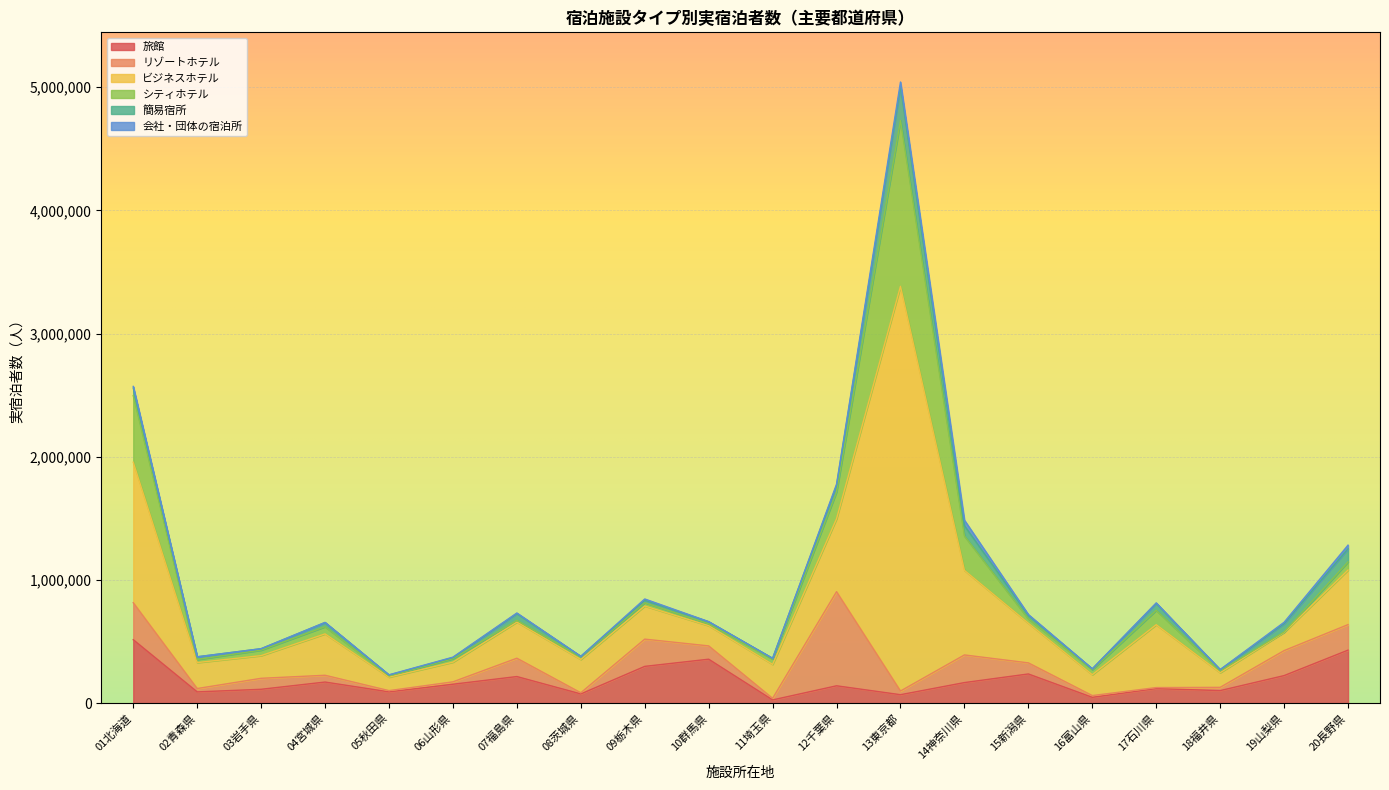

What is the total value across all series at 17石川県?

813520